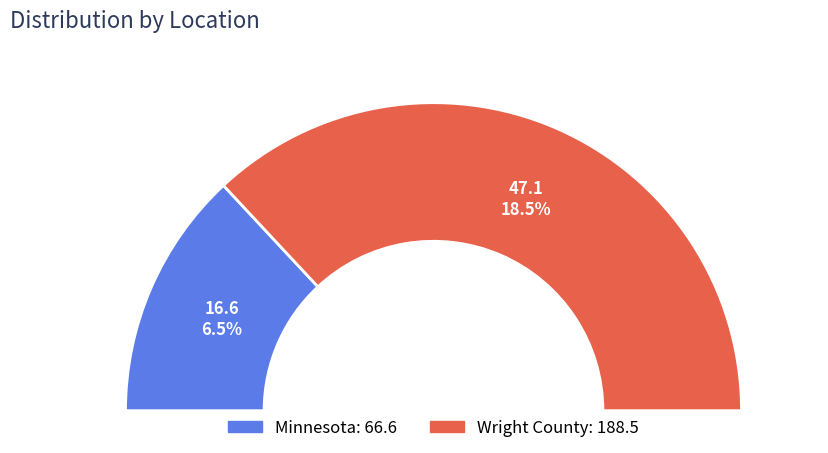

Which has a higher value, Minnesota or Wright County?

Wright County